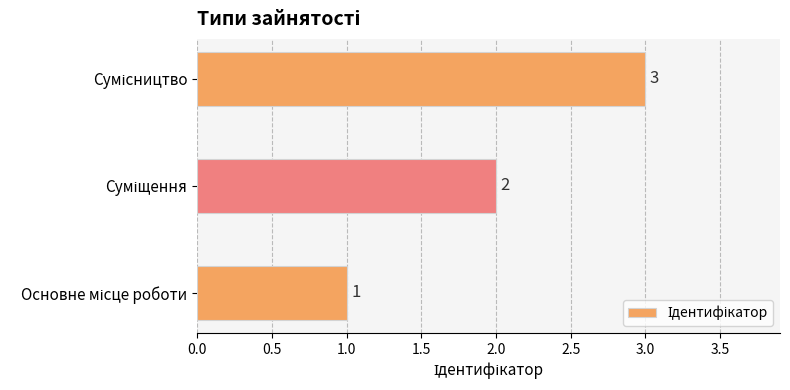

Count the values in the range 1 to 3.

3